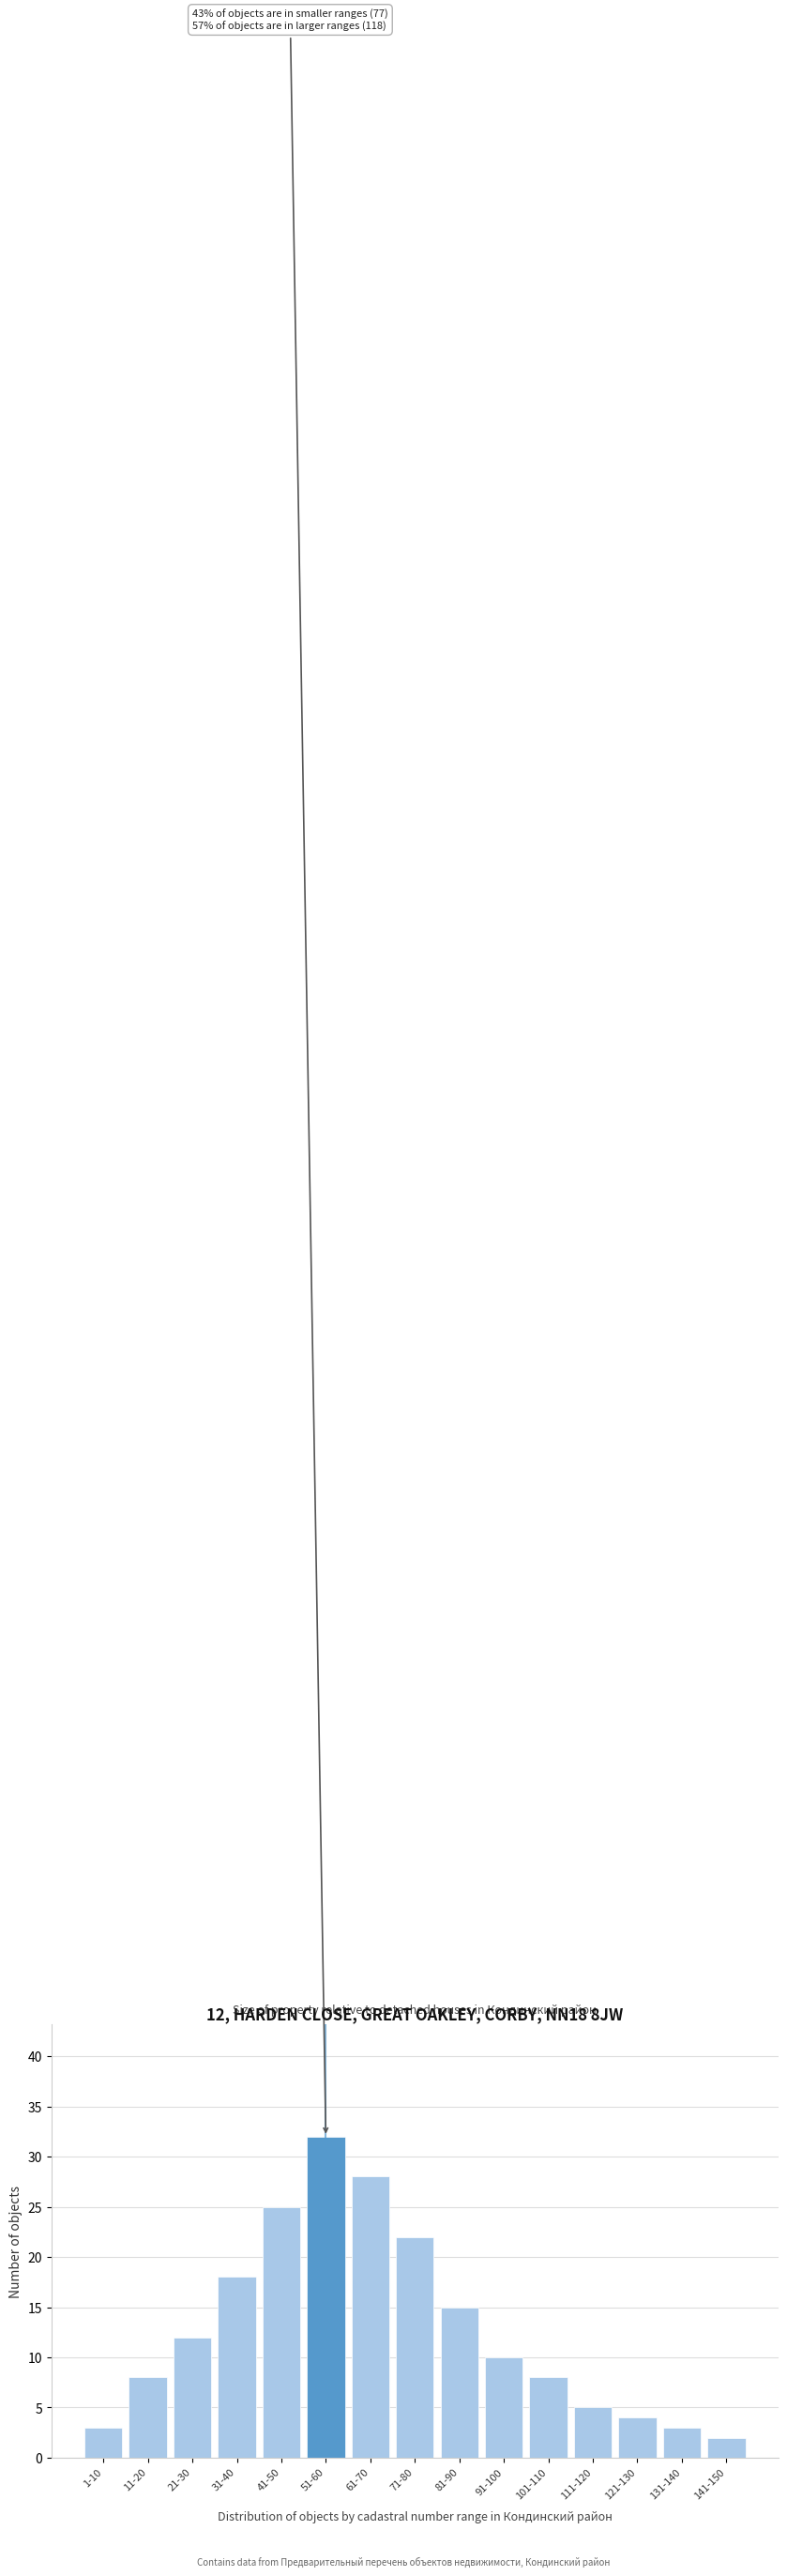

Reading left to right, transcribe all the data shown in this chart.

1-10=3	11-20=8	21-30=12	31-40=18	41-50=25	51-60=32	61-70=28	71-80=22	81-90=15	91-100=10	101-110=8	111-120=5	121-130=4	131-140=3	141-150=2